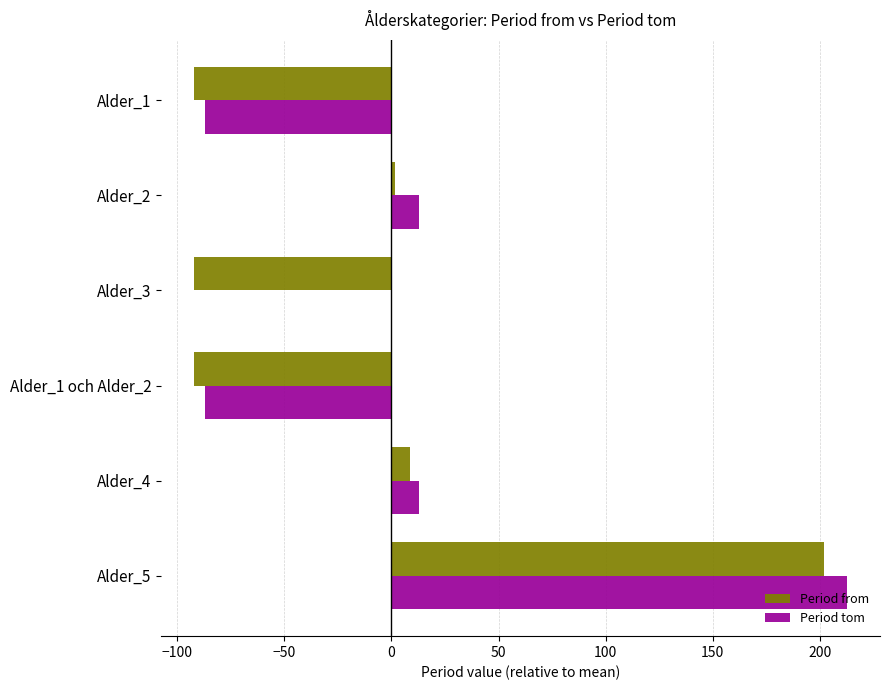

What is the highest value of the Period from series?

201.8